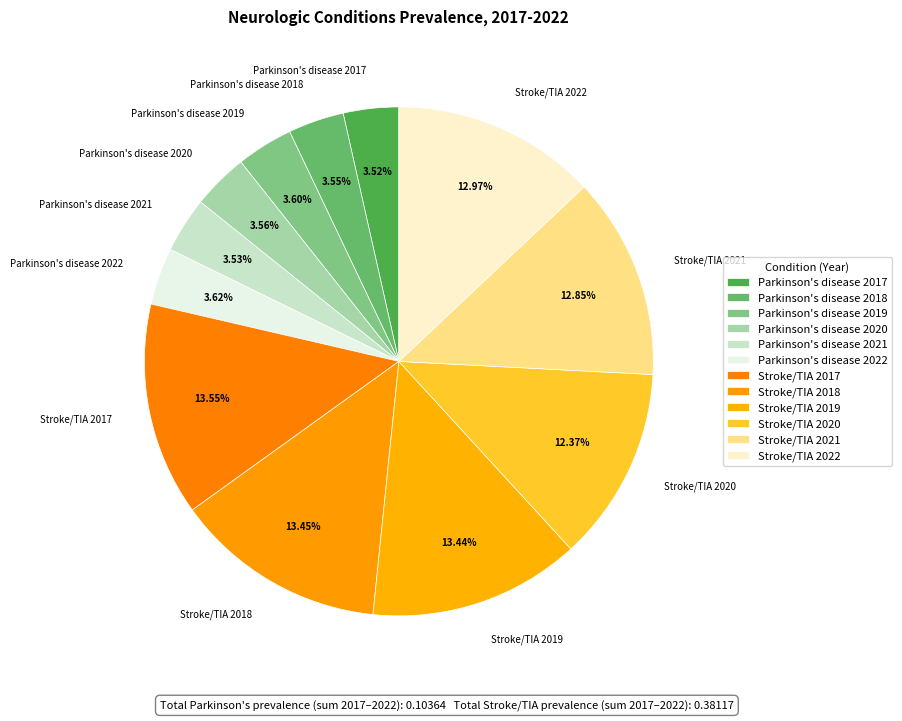

To the nearest percent, what is the combined percentage of Stroke/TIA 2018 and Parkinson's disease 2019?

17%